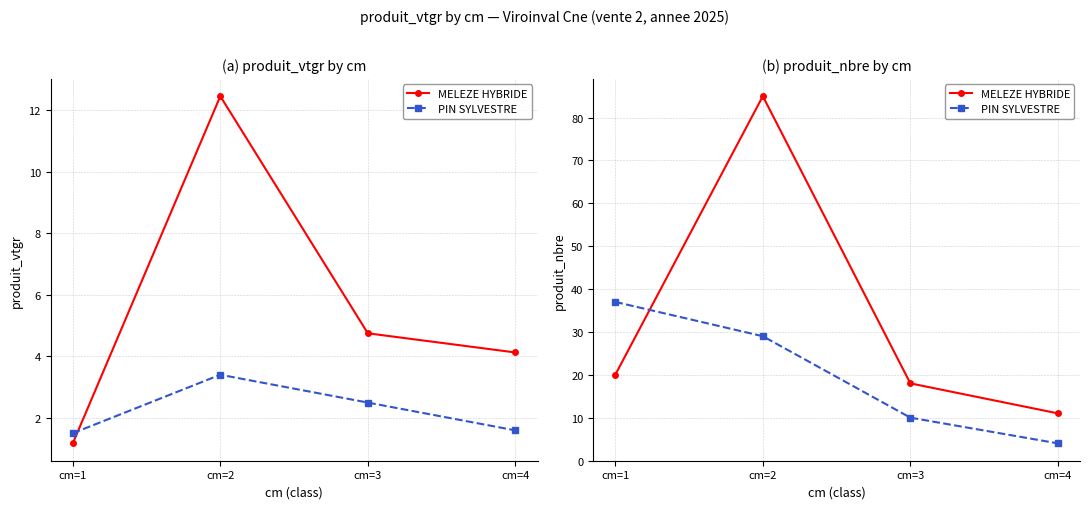

Is it true that MELEZE HYBRIDE equals 13 at cm=1?

False